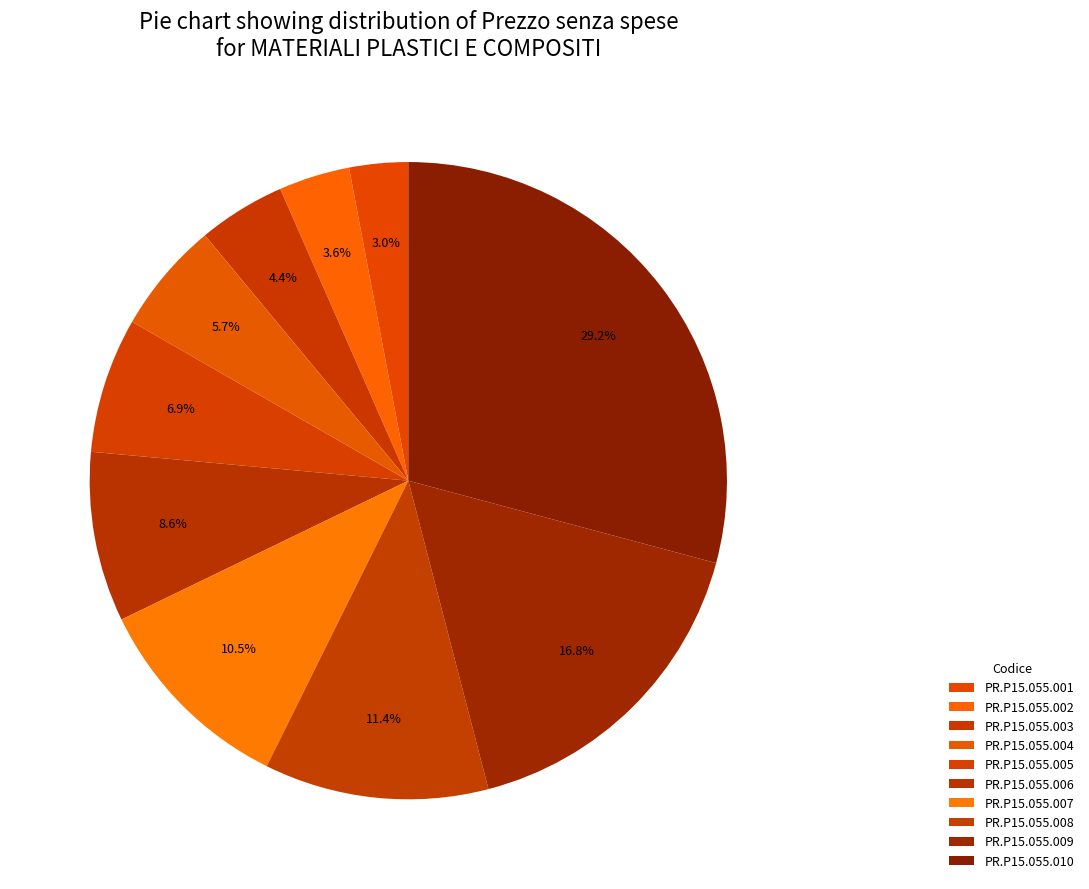

True or false: PR.P15.055.001 accounts for 3% of the total.

True